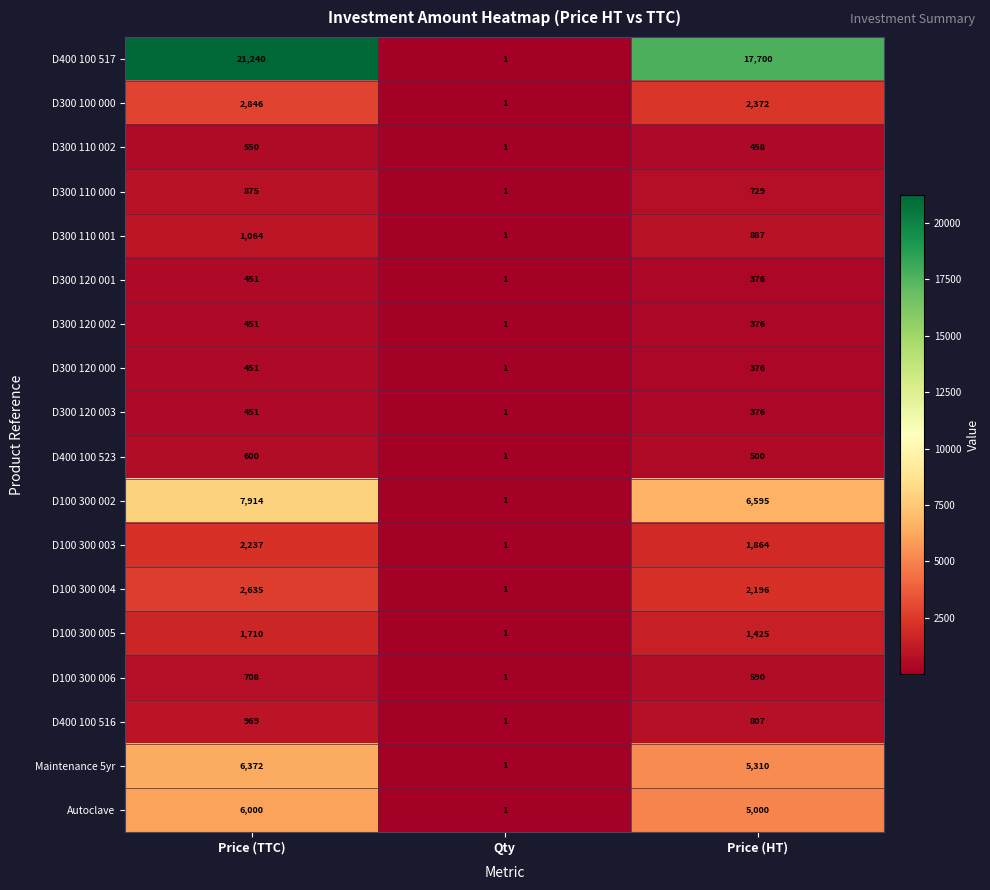

Which series has the largest range (max minus min)?

D400 100 517